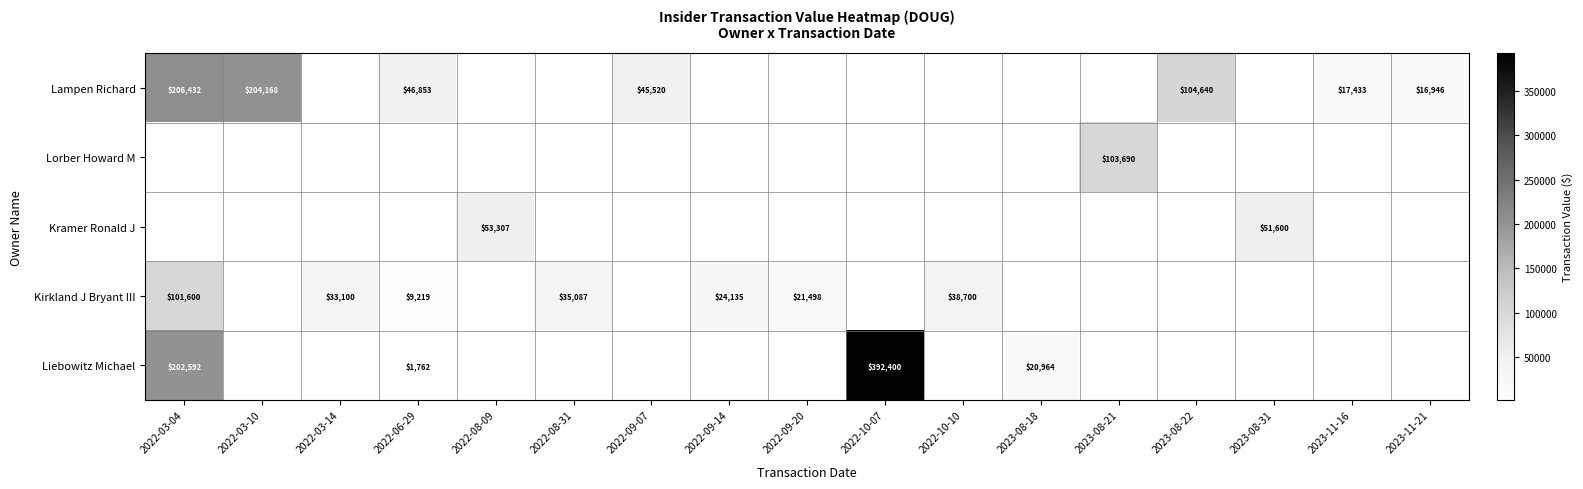

True or false: Liebowitz Michael has a value of 202592 at 2022-03-04.

True